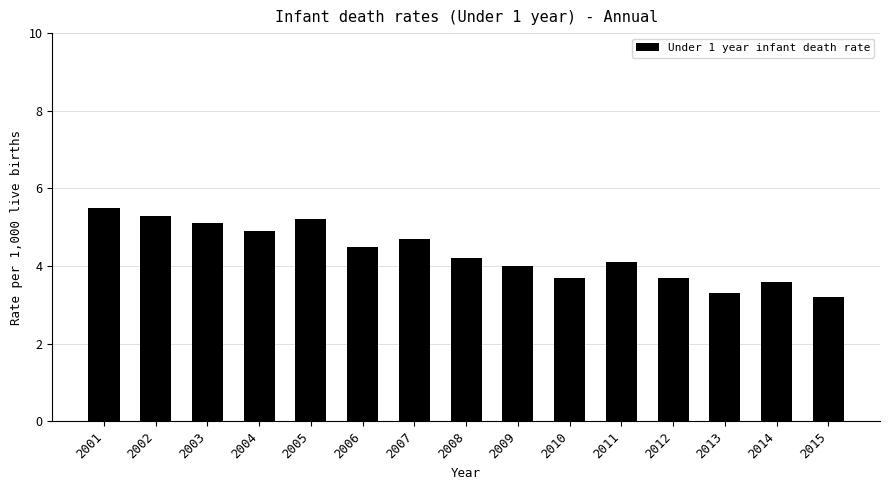

Reading left to right, what are all the values shown in this chart?

5.5	5.3	5.1	4.9	5.2	4.5	4.7	4.2	4.0	3.7	4.1	3.7	3.3	3.6	3.2